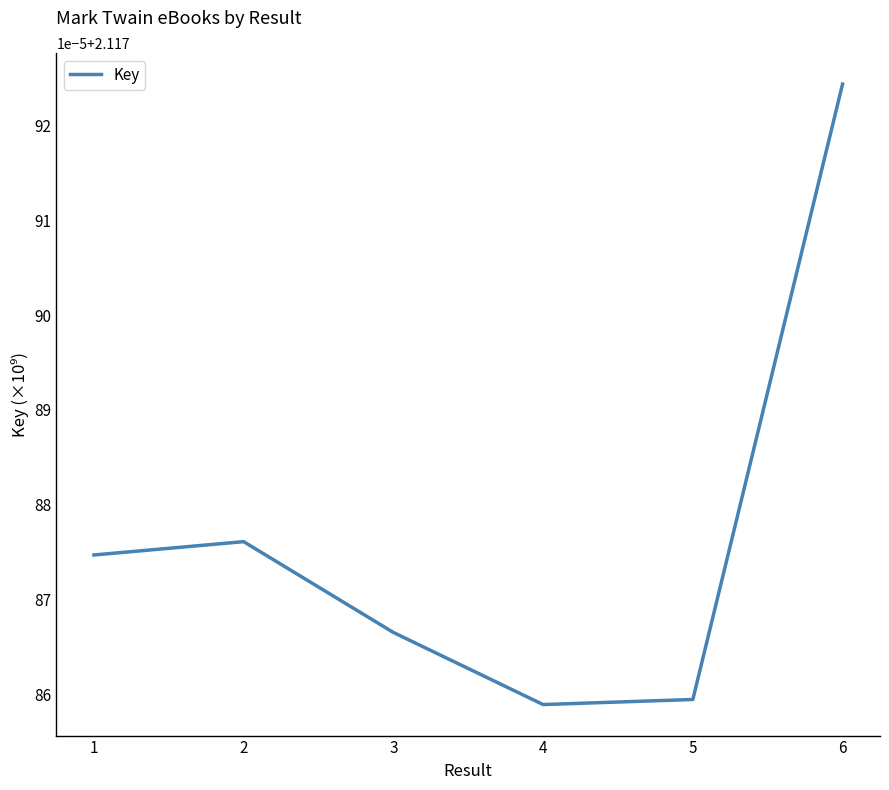

Reading left to right, transcribe all the data shown in this chart.

2.1	2.1	2.1	2.1	2.1	2.1